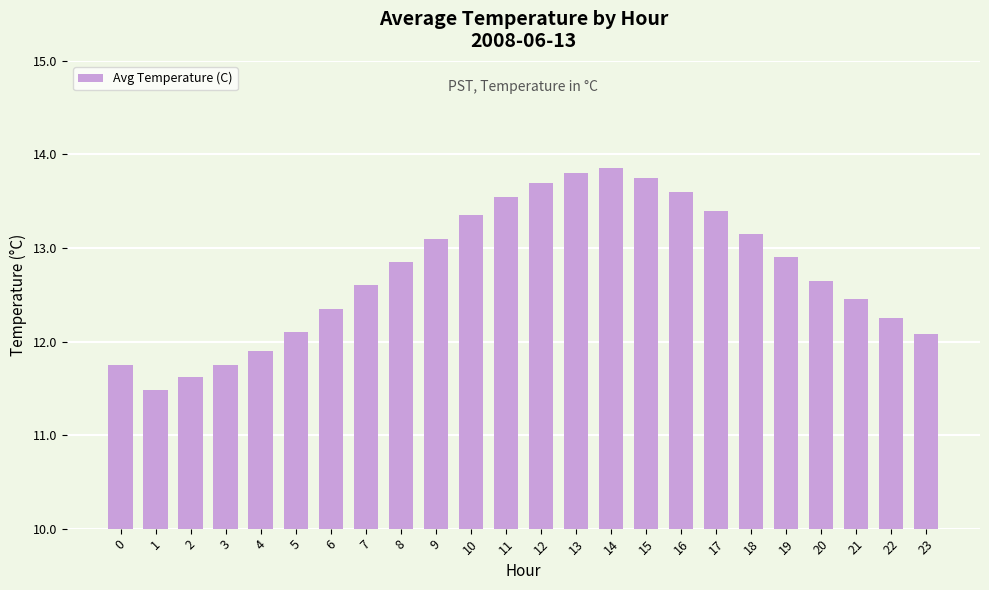

What is the approximate value at 5?

12.1